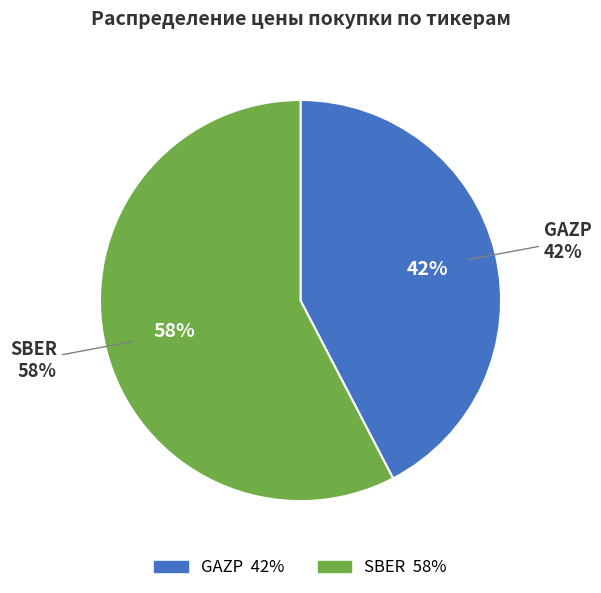

What is the ratio of the value at GAZP to the value at SBER?

0.7